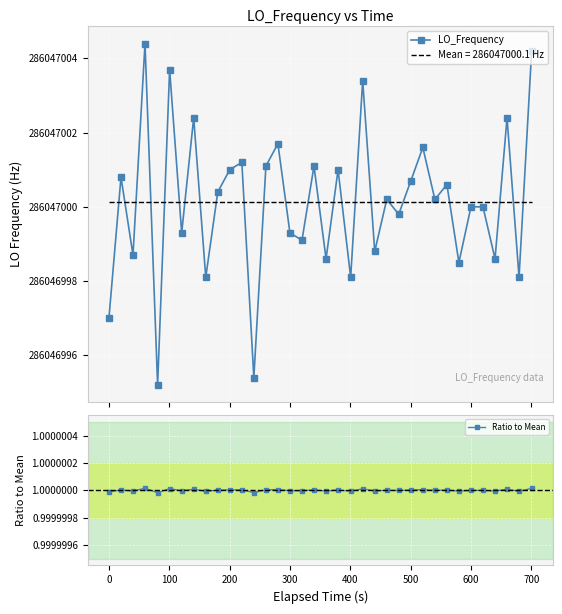

At 28, list the series in order from smallest to largest.

Ratio to Mean, LO_Frequency